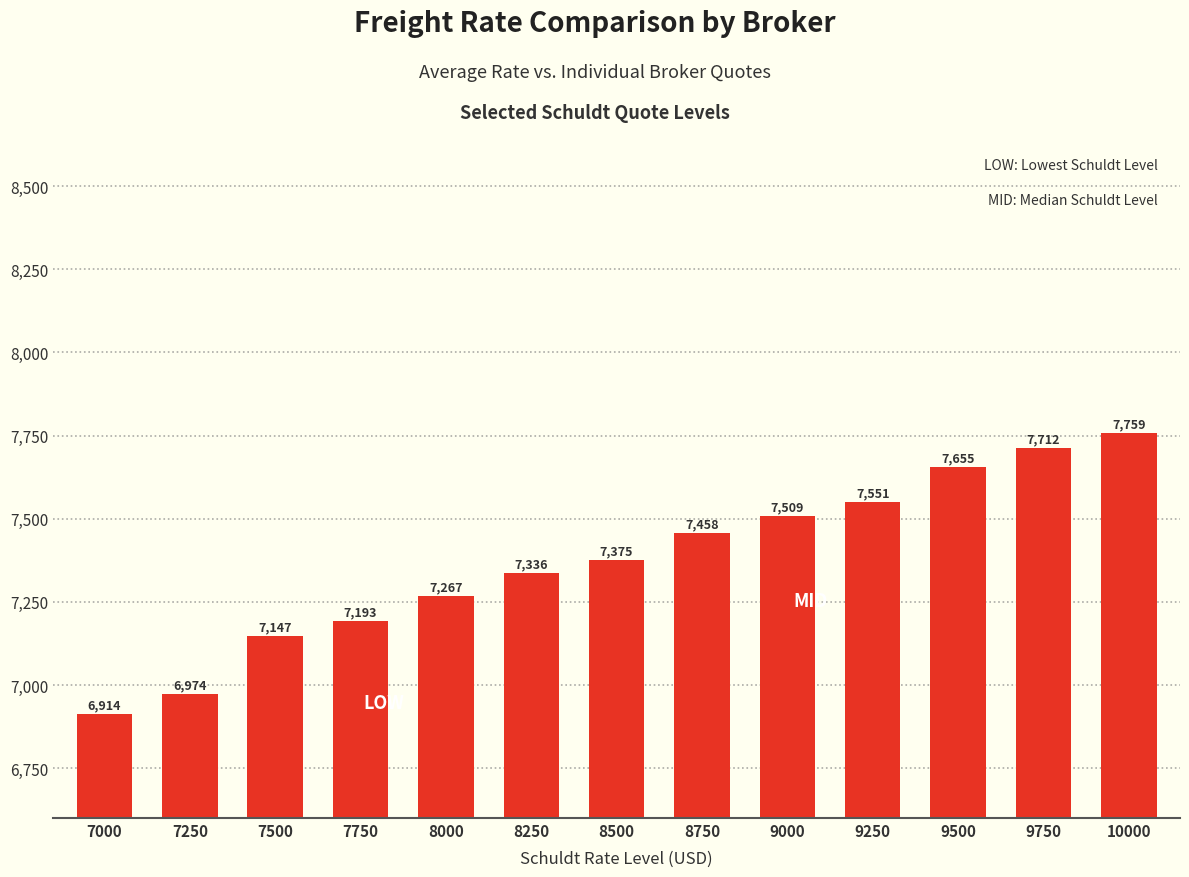

Reading left to right, transcribe all the data shown in this chart.

6914	6974	7147	7193	7267	7336	7375	7458	7509	7551	7655	7712	7759